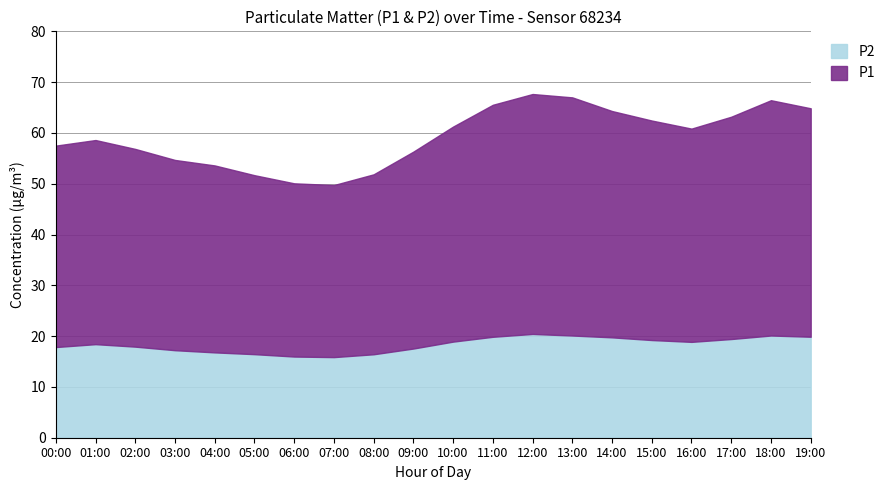

Is the value of P2 at 11:00 greater than the value of P1 at 13:00?

No